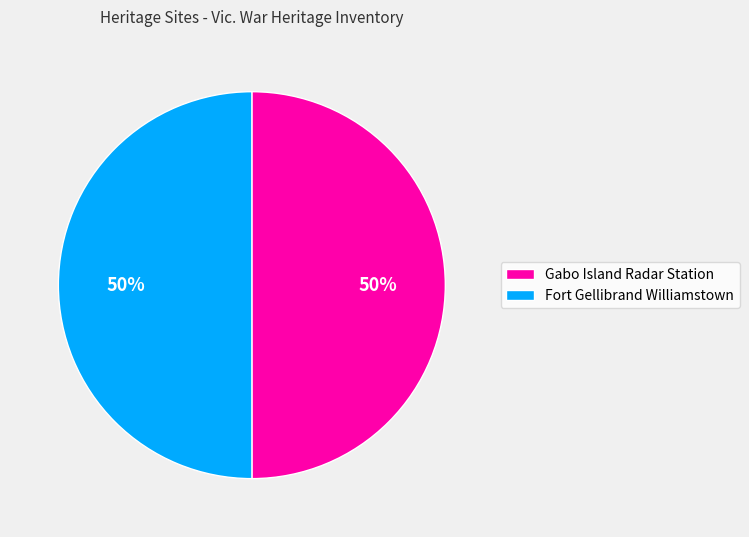

Is the sum of Fort Gellibrand Williamstown and Gabo Island Radar Station greater than half?

Yes